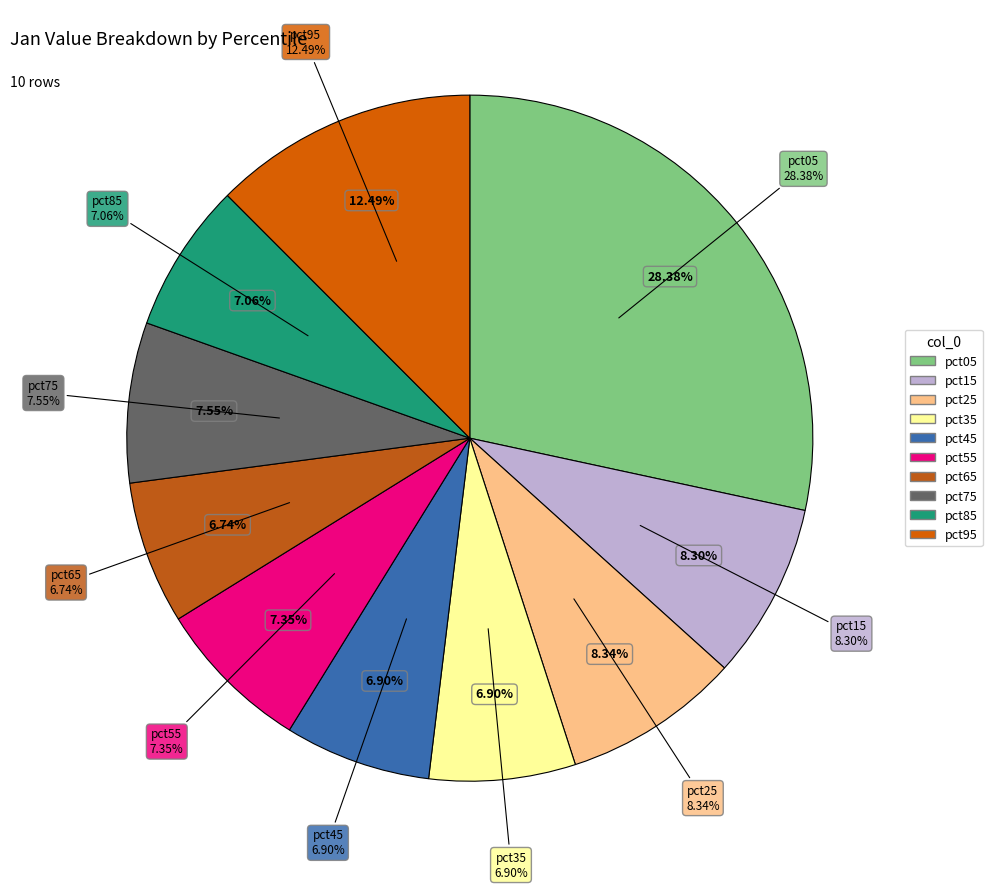

The pct75 slice represents 13% of the pie. True or false?

False